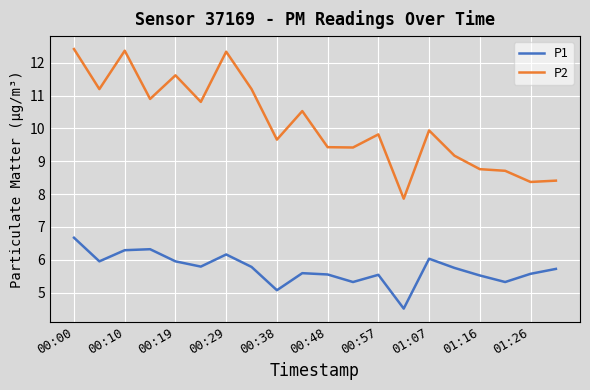

What is the sum of all P2 values?

202.9